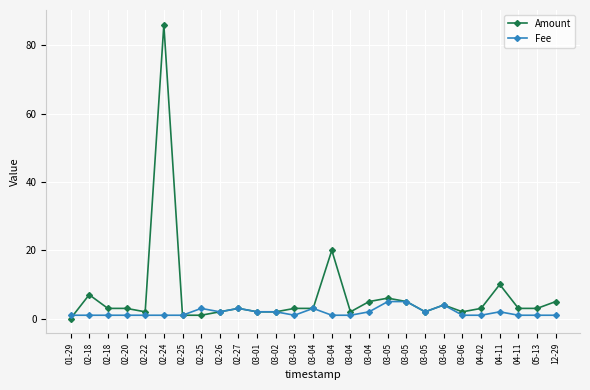

What are all the series names shown in the legend?

Amount, Fee